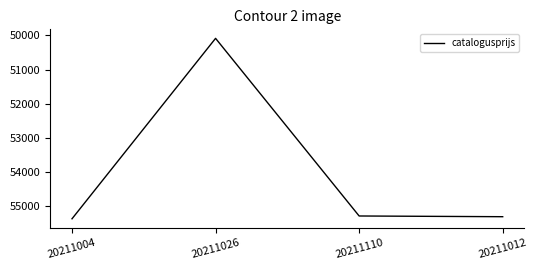

The chart shows a value of 55372 at 20211004. True or false?

True